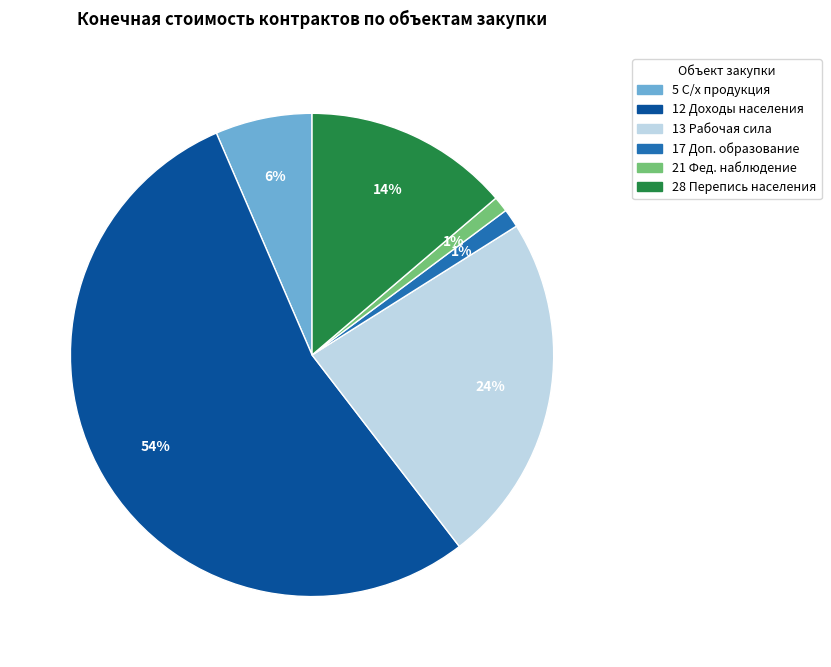

Does any single category account for the majority?

Yes